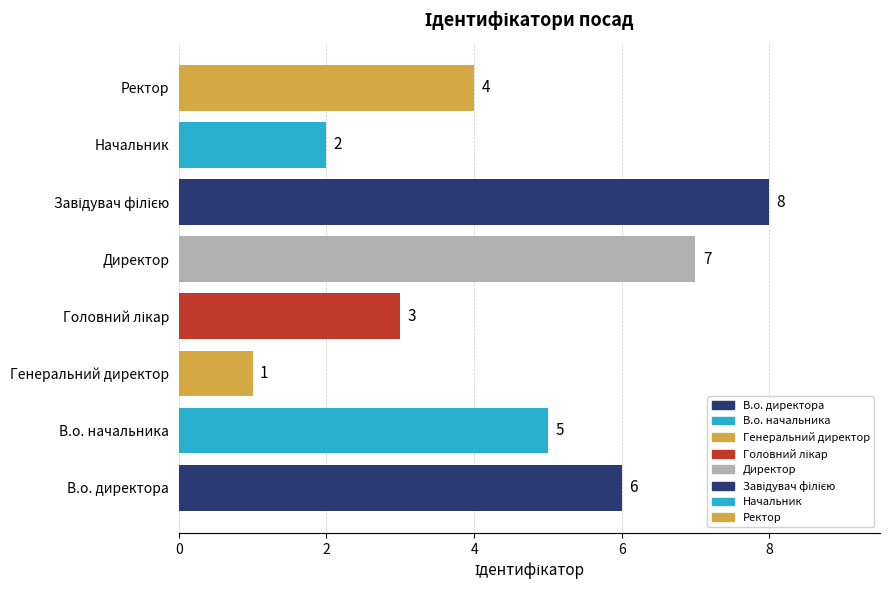

The chart shows a value of 0 at Начальник. True or false?

False